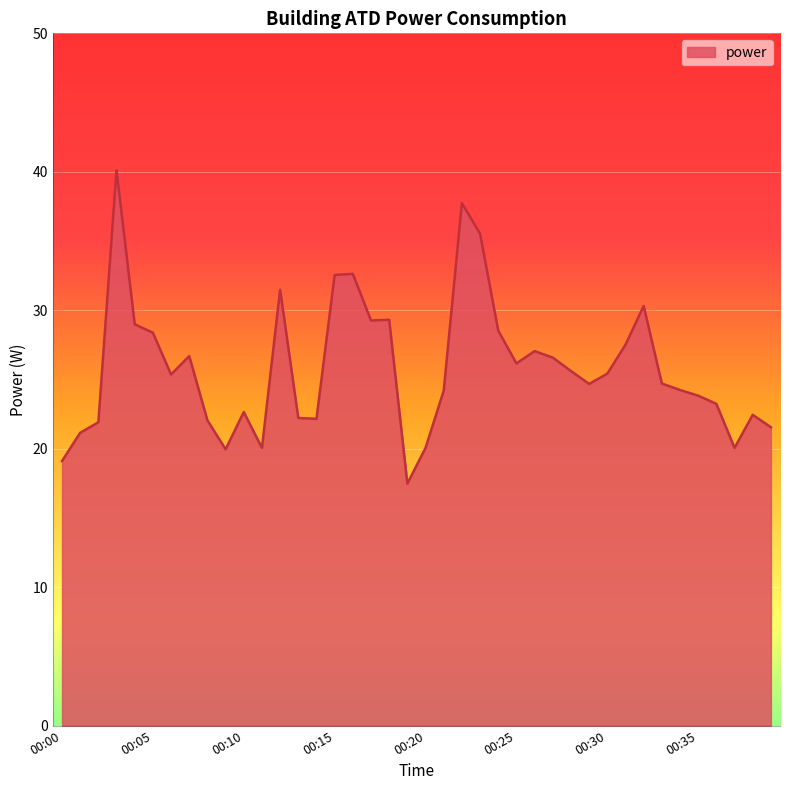

How many values are below 25?

20